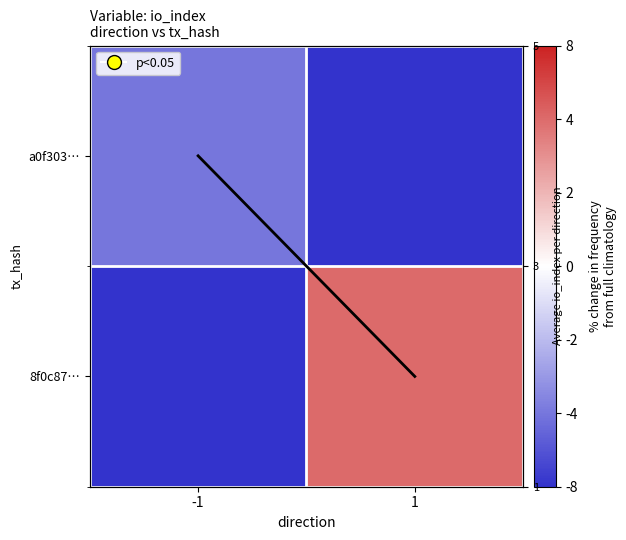

Is the value of a0f303… at 1 greater than the value of 8f0c87… at -1?

No